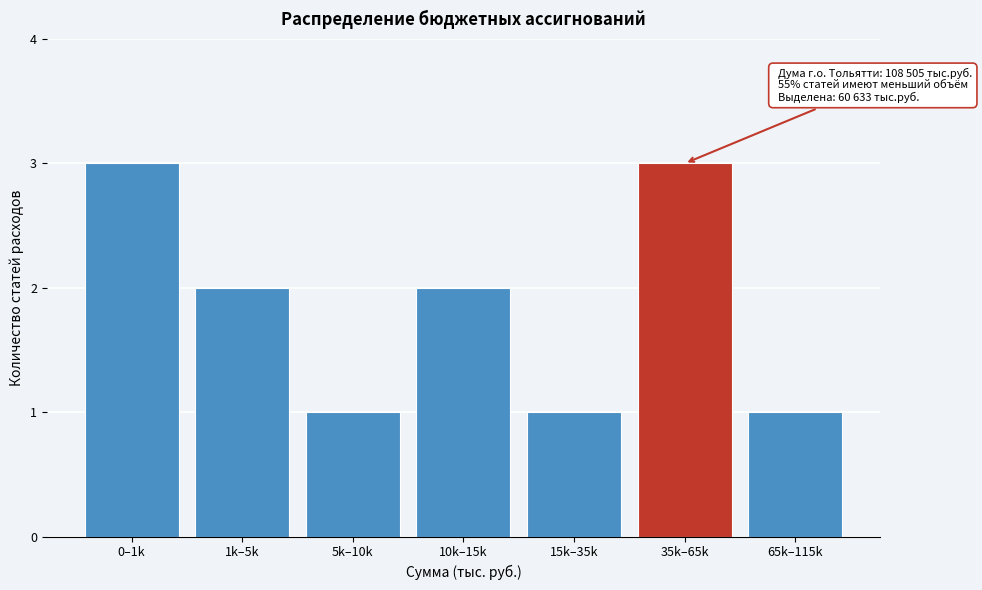

Reading right to left, list all the values displayed in this chart.

1	3	1	2	1	2	3